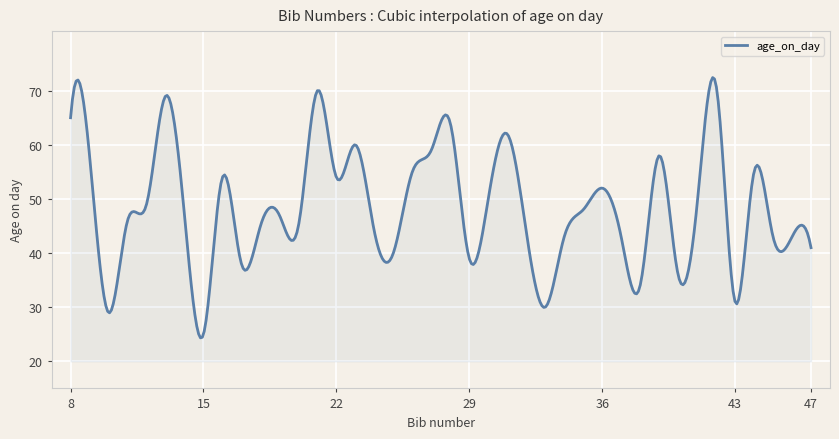

What is the difference between the second highest and second lowest values?

47.7